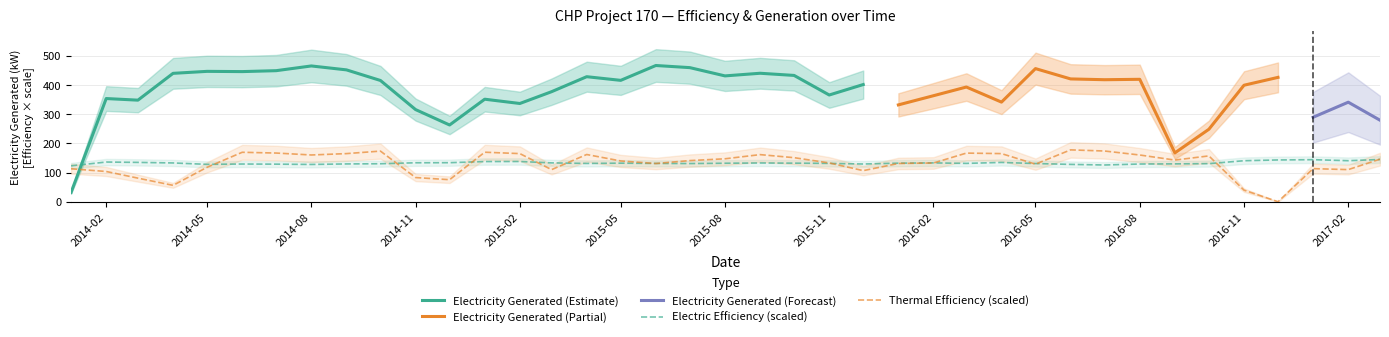

How many interior local peaks does the Thermal Efficiency series have?

9